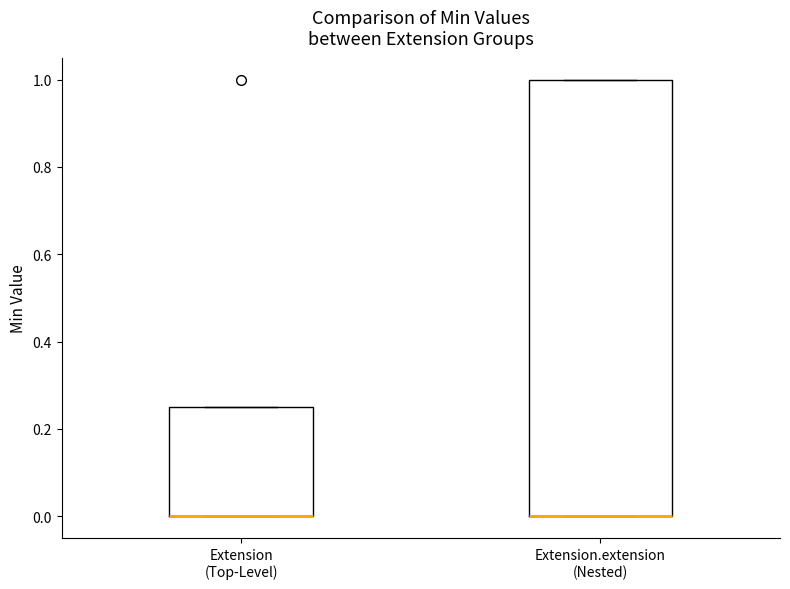

Reading left to right, read every box against the y-axis: the position of its median line, the range the box covers, and the ends of its whiskers. The values are not printed on the chart, so give them approximately, as read against the axis.

Extension (Top-Level): median 0.00 (drawn on the box's lower edge), box 0.00 to 0.26, whiskers 0.00 to 0.26
Extension.extension (Nested): median 0.00 (drawn on the box's lower edge), box 0.00 to 1.00, whiskers 0.00 to 1.00